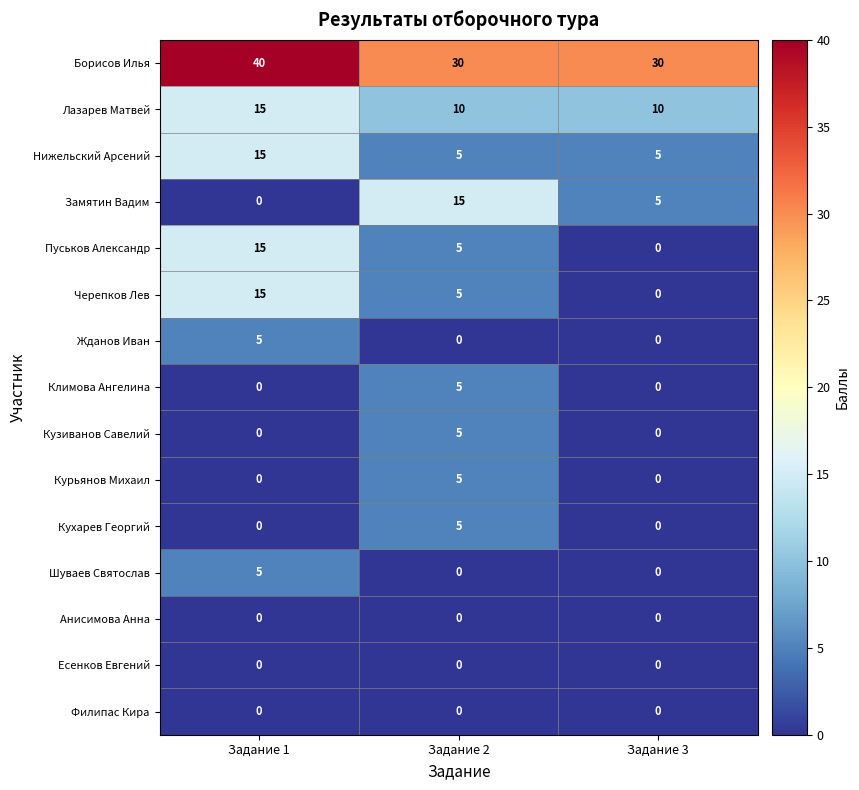

How many Курьянов Михаил values are between 0 and 5?

3